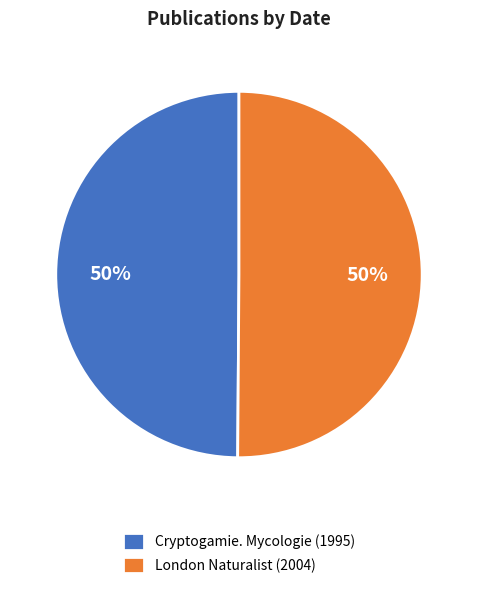

How many segments does this pie chart have?

2